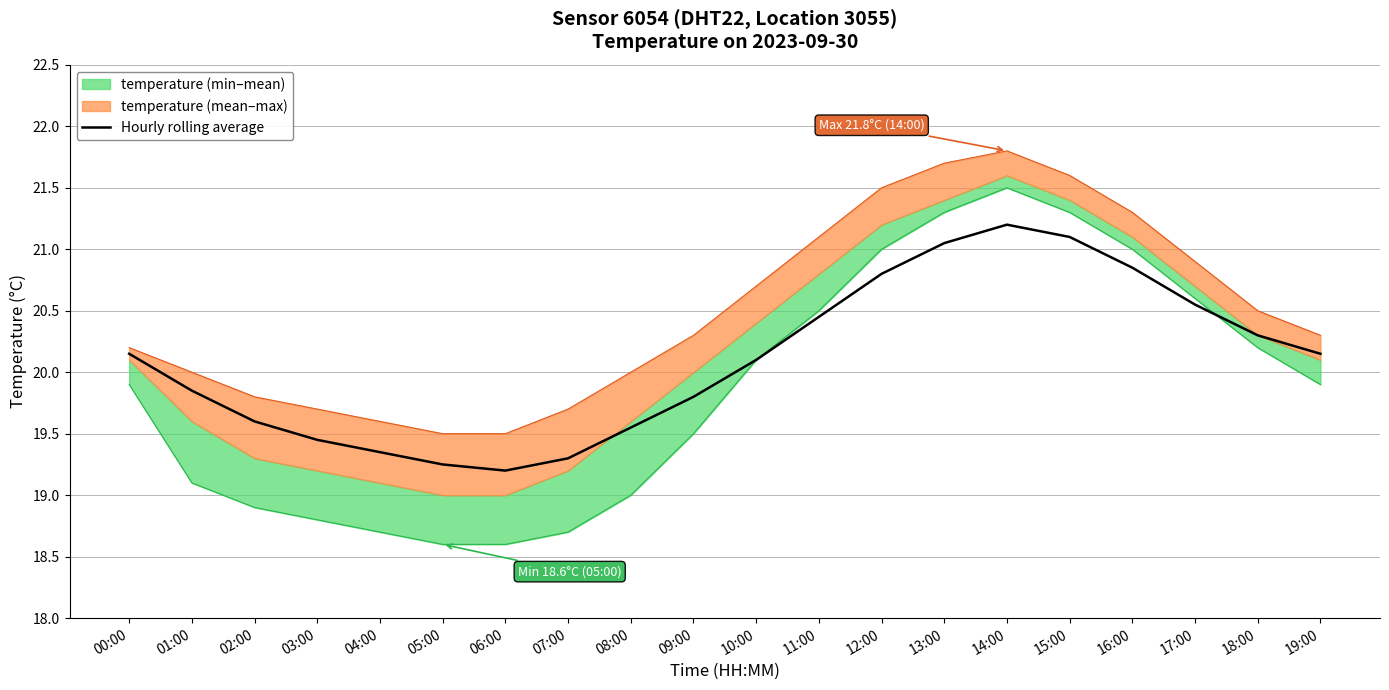

The chart shows a value of 36.0 at 10:00. True or false?

False